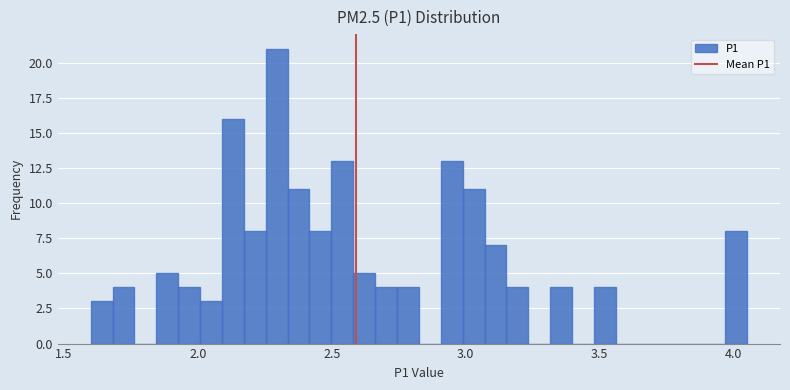

Around what value on the x-axis is the tallest bar? Give the approximate position of its centre, as read against the axis.

2.30